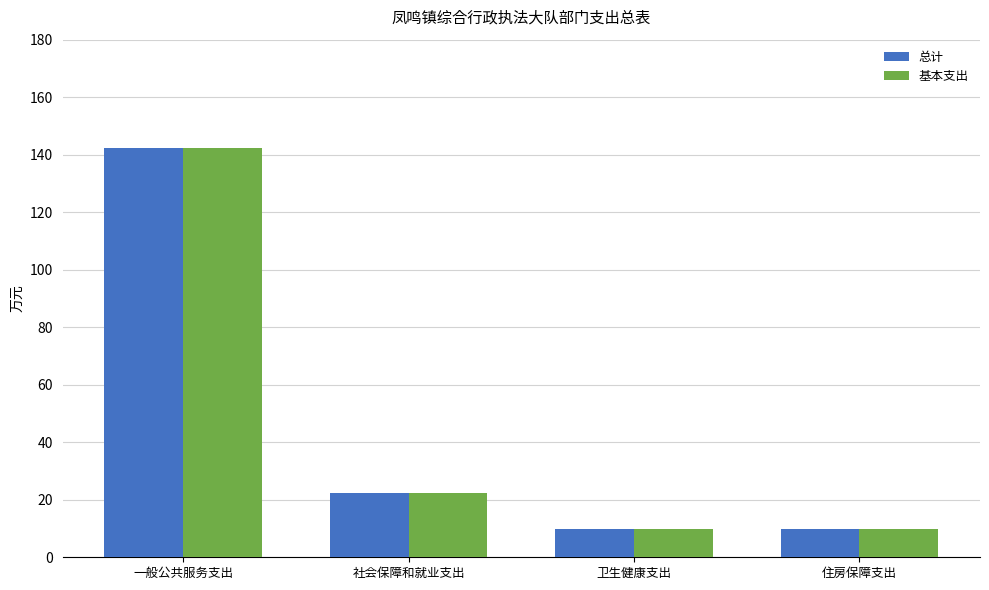

Where is 总计 nearest to the value 76?

社会保障和就业支出